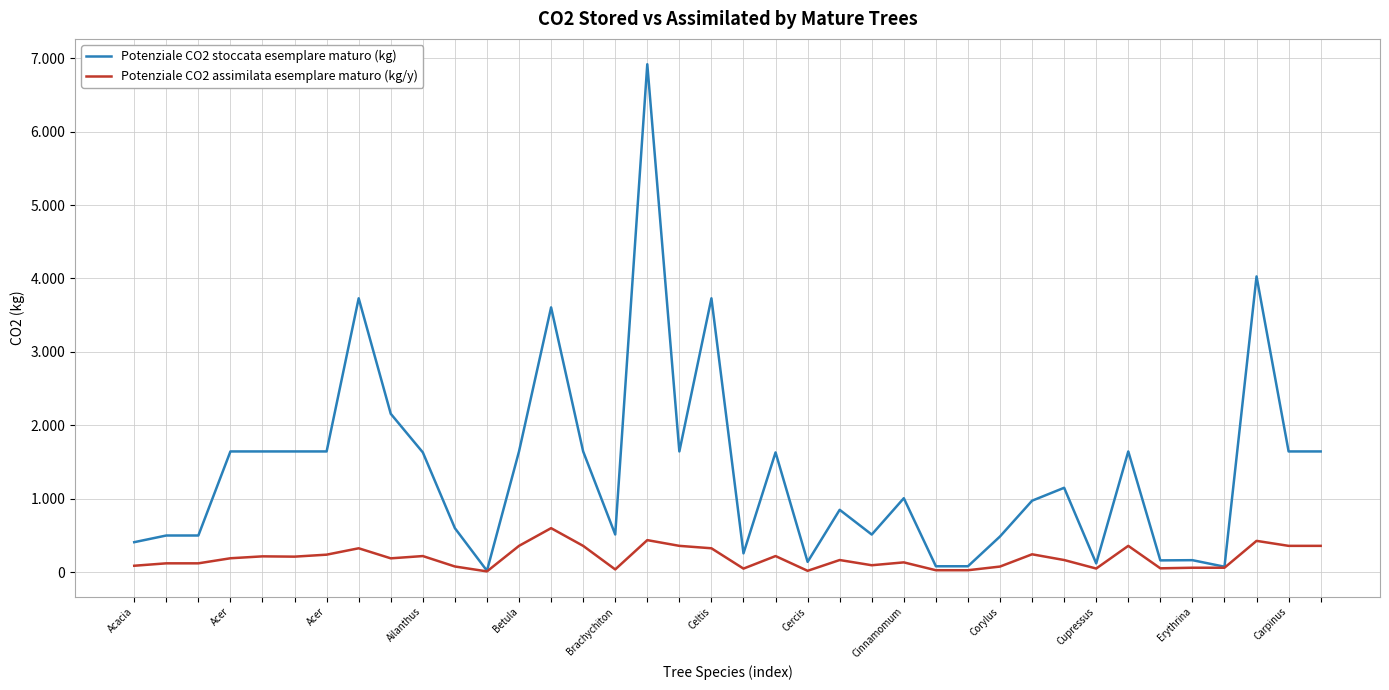

True or false: Potenziale CO2 stoccata esemplare maturo (kg) and Potenziale CO2 assimilata esemplare maturo (kg/y) cross at least once.

False